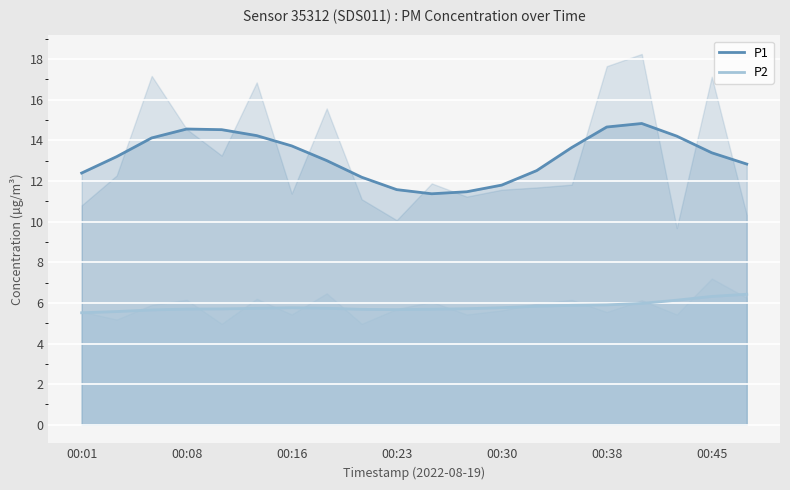

Which category has the lowest value across all series?

00:01